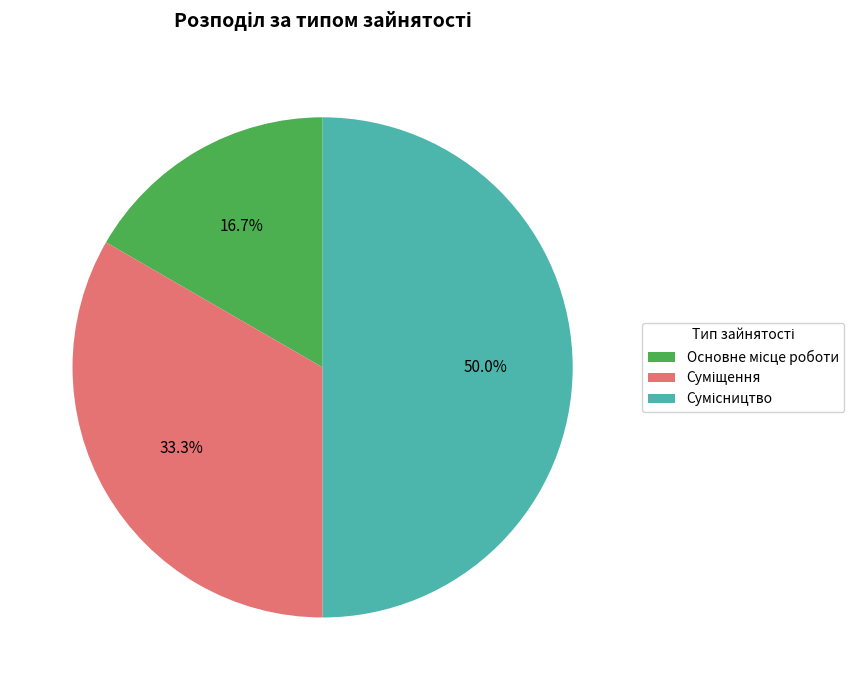

The Сумісництво slice represents 50% of the pie. True or false?

True